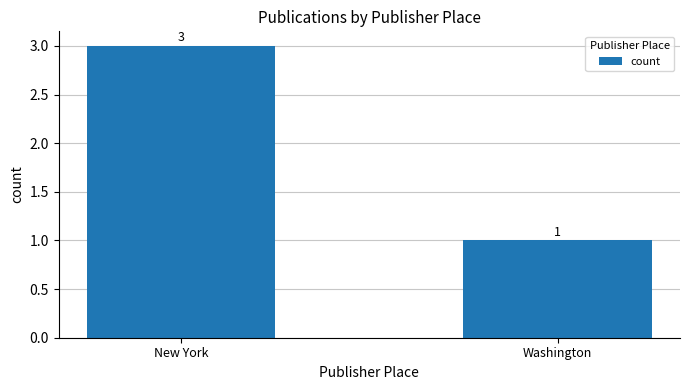

Does the chart contain any negative values?

No